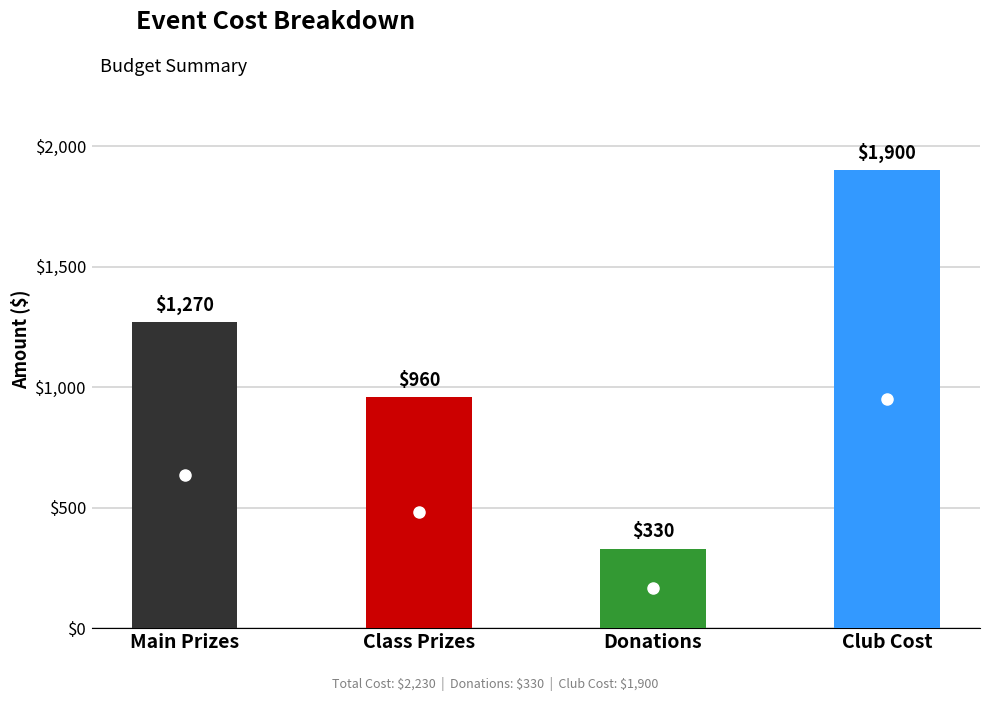

List the labels in order of value, largest first.

Club Cost, Main Prizes, Class Prizes, Donations